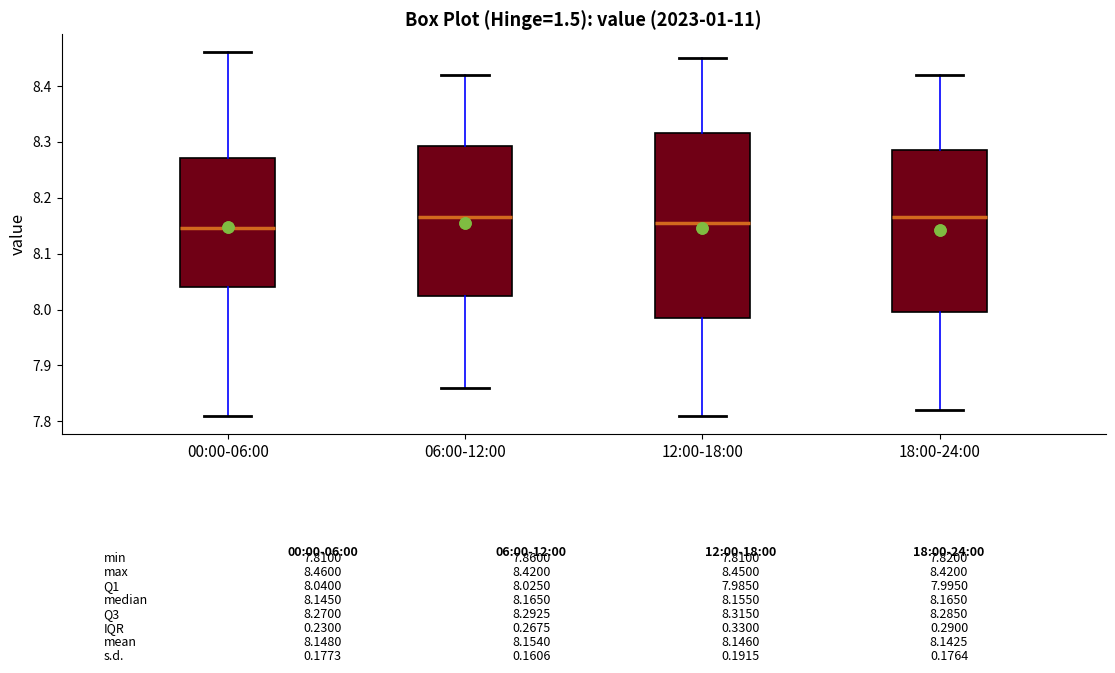

Which box is the tallest, from its lower edge to its upper edge?

12:00-18:00